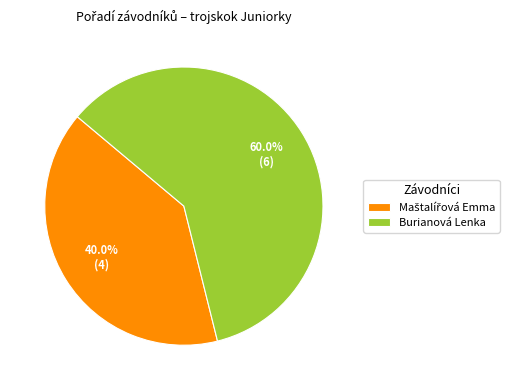

What percentage is NOT represented by Burianová Lenka?

40.0%